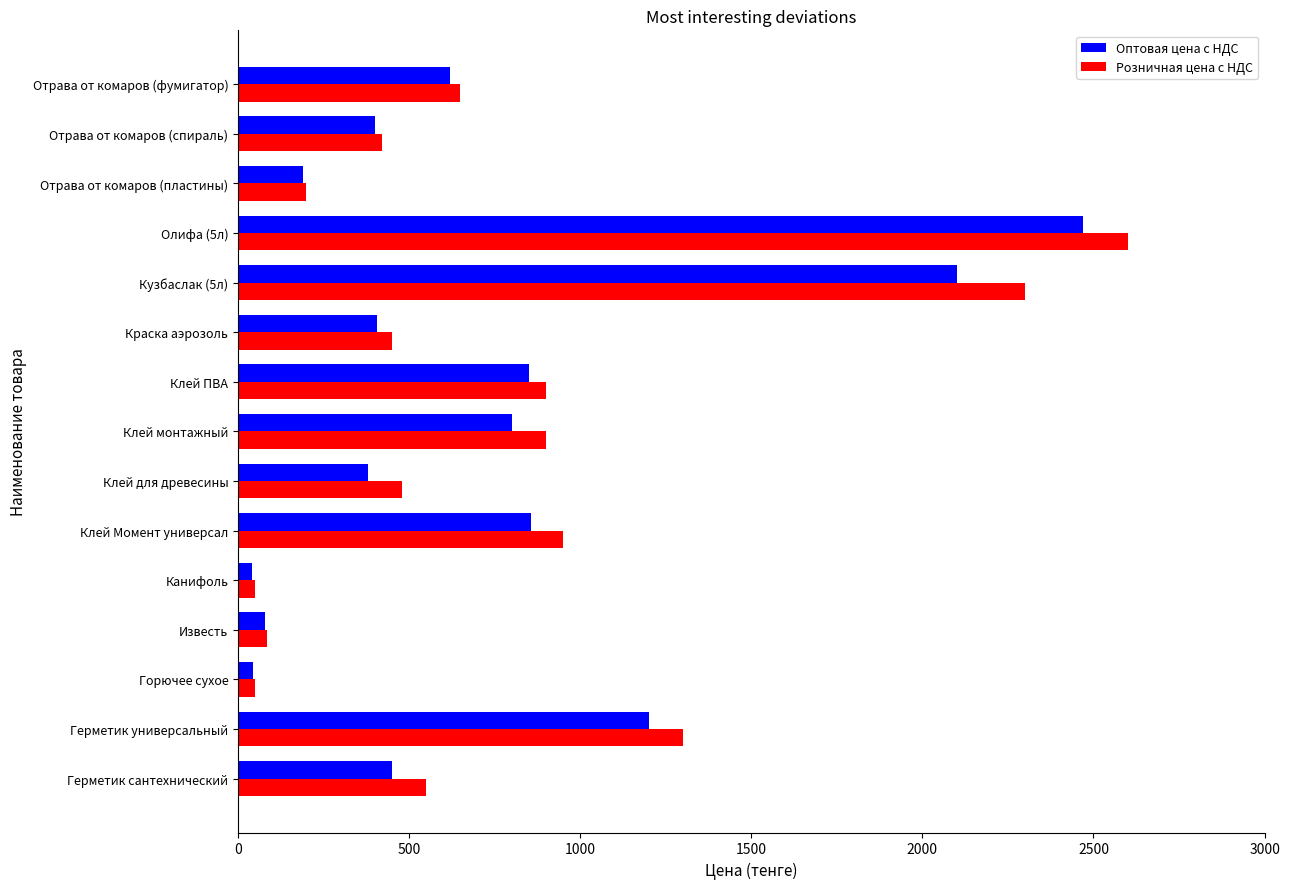

Is the value of Розничная цена с НДС at Олифа (5л) greater than the value of Оптовая цена с НДС at Клей ПВА?

Yes